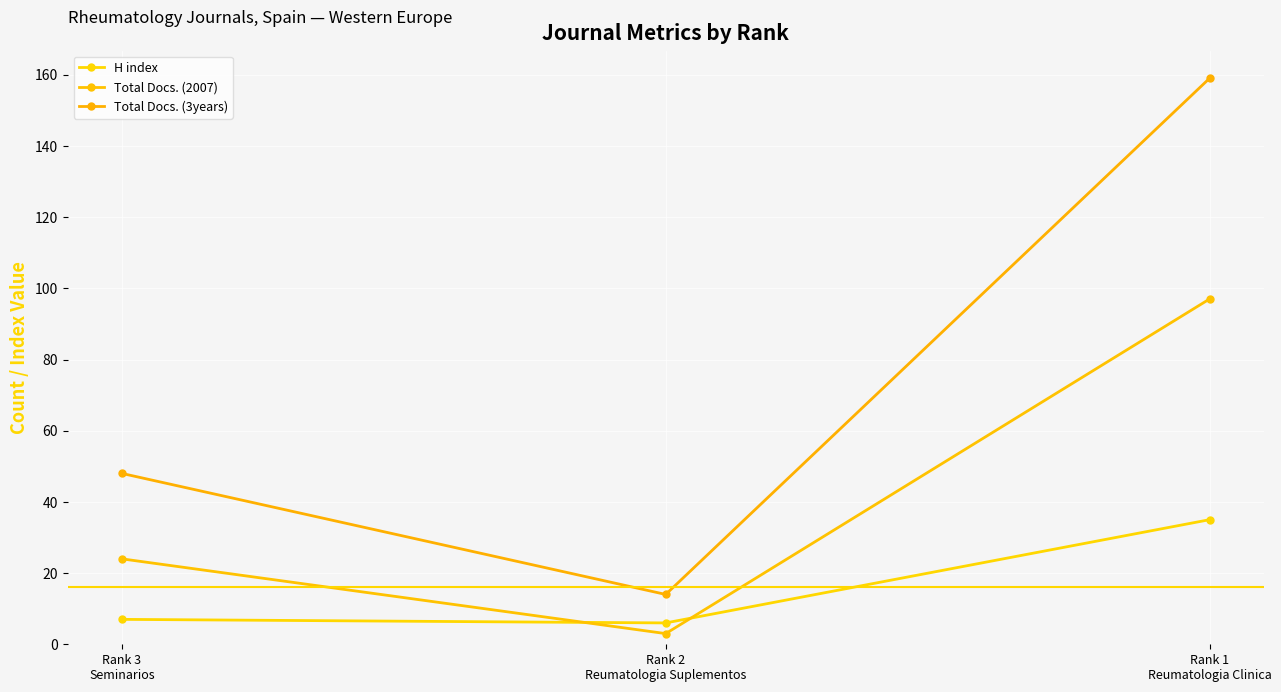

True or false: Total Docs. (2007) has a value of 50 at Rank 1
Reumatologia Clinica.

False